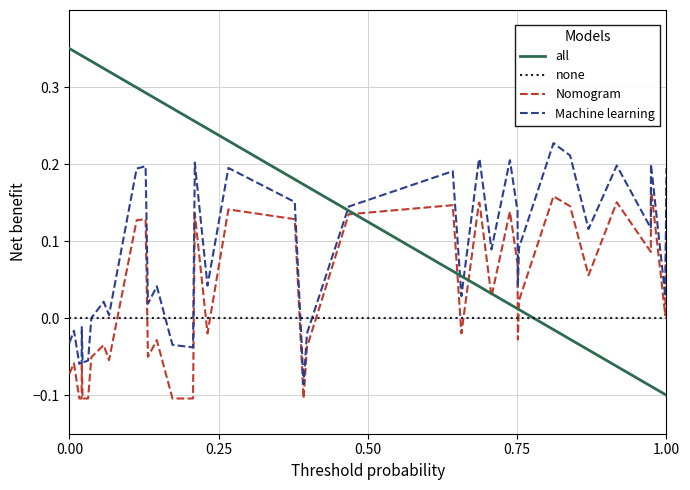

Does the chart have visible grid lines?

Yes